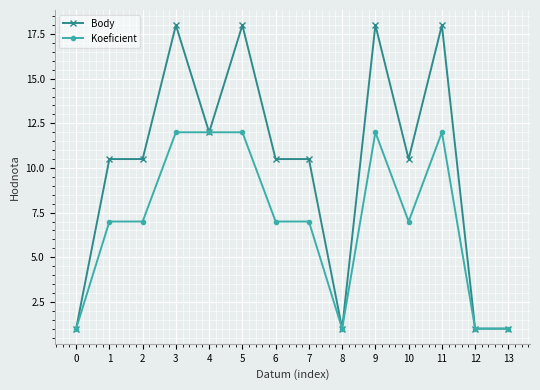

Count the Body values in the range 1 to 18.

14